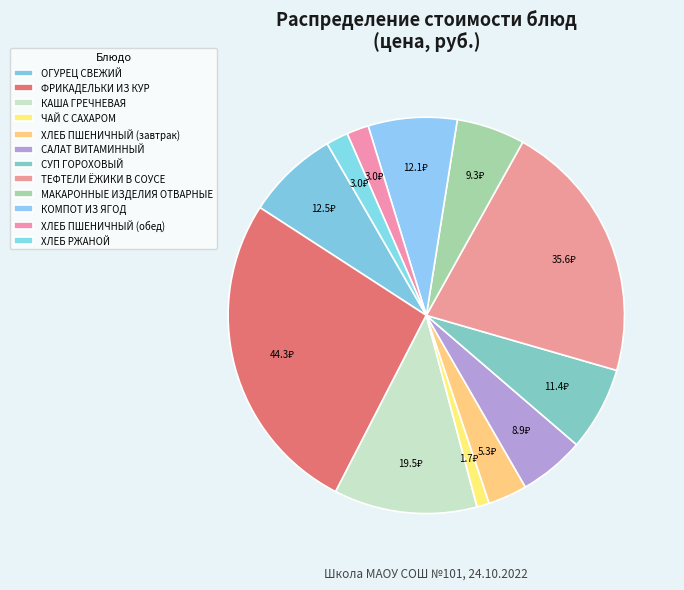

The ТЕФТЕЛИ ЁЖИКИ В СОУСЕ slice represents 35% of the pie. True or false?

False